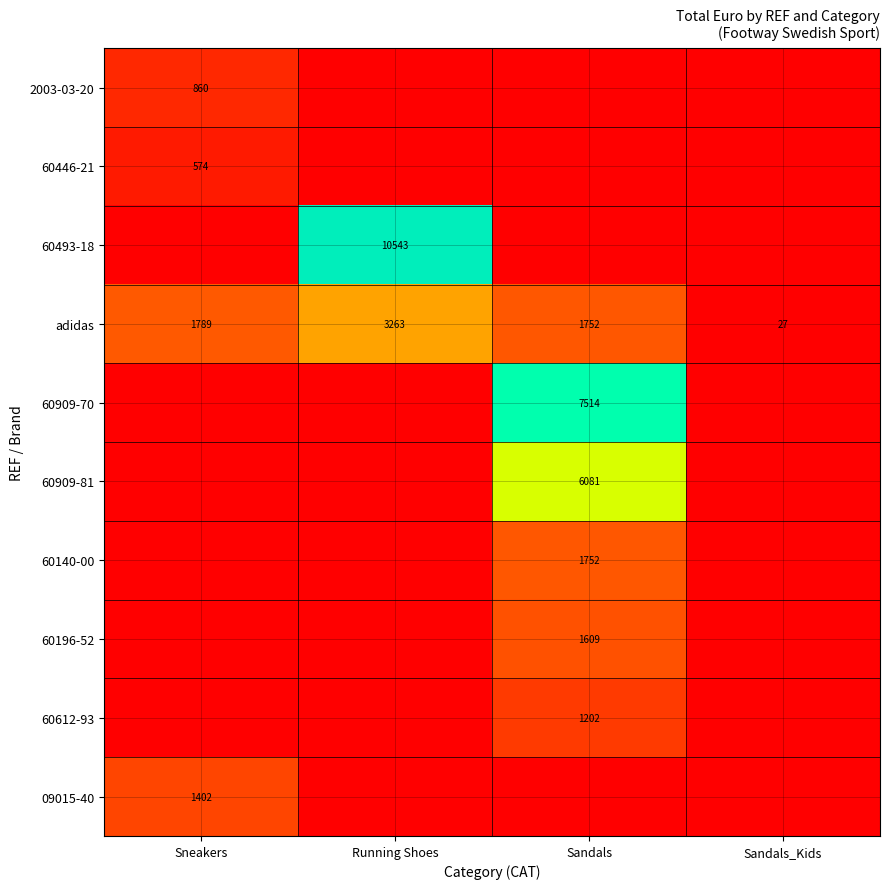

Which category has the highest value in the adidas series?

Running Shoes